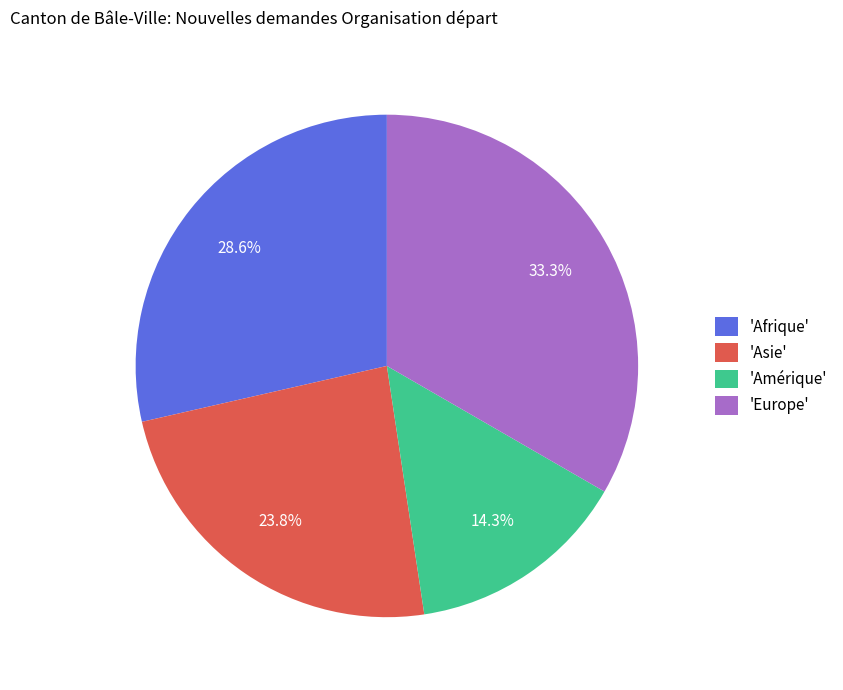

Is there any slice that represents more than half of the pie?

No